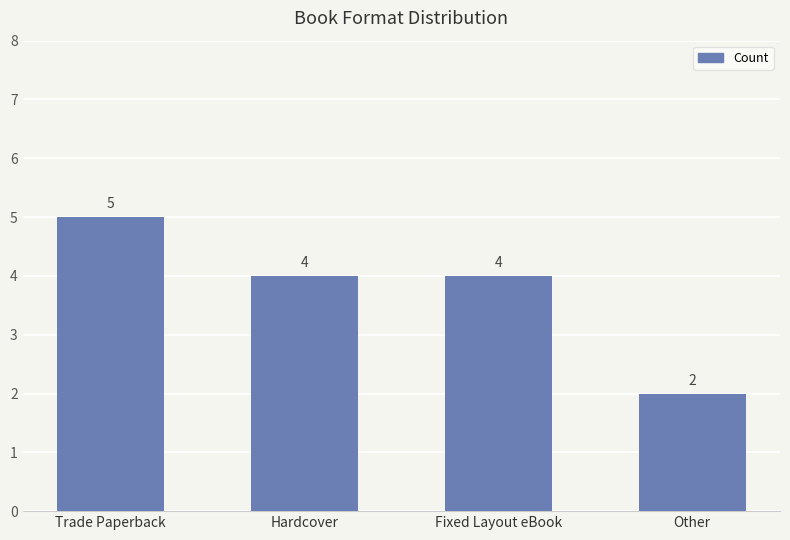

Reading right to left, what are all the values shown in this chart?

2	4	4	5